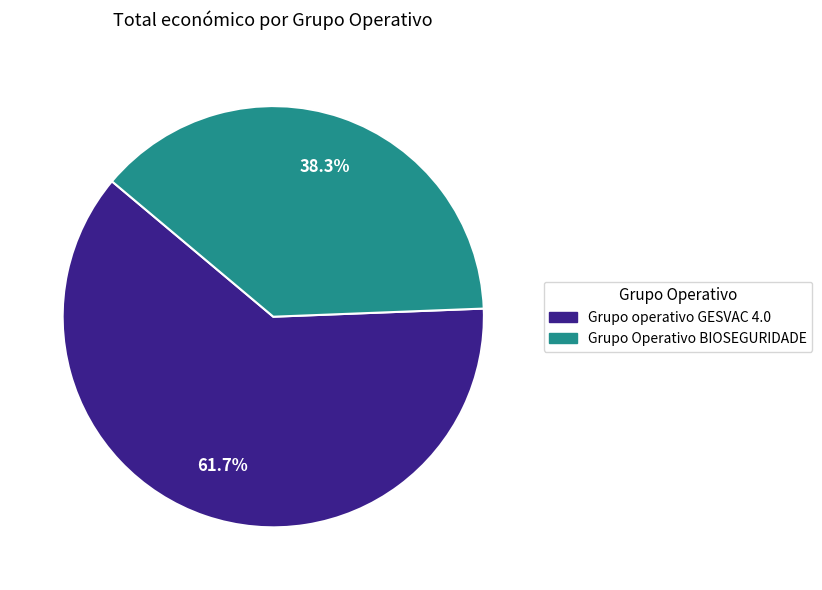

To the nearest percent, what is the average slice percentage?

50%